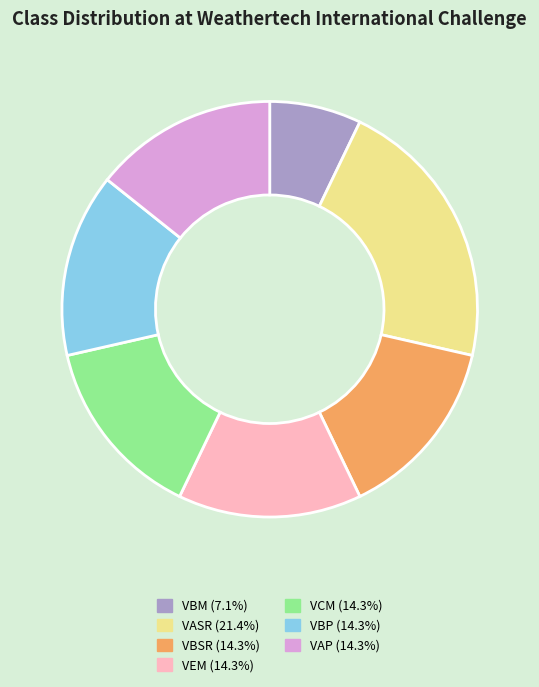

Count the number of slices in the pie.

7